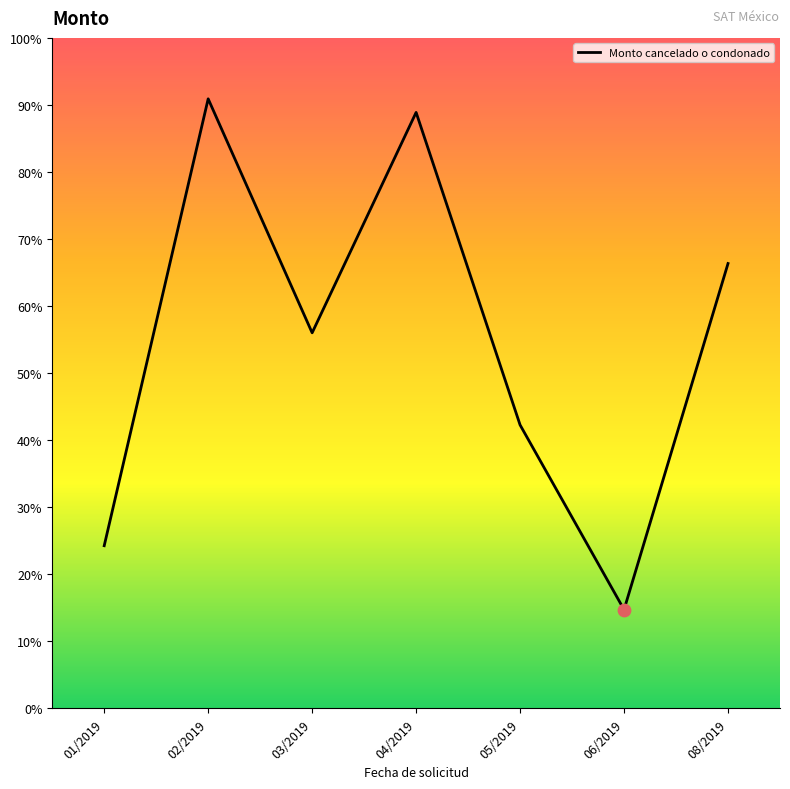

Which has a higher value, 08/2019 or 06/2019?

08/2019